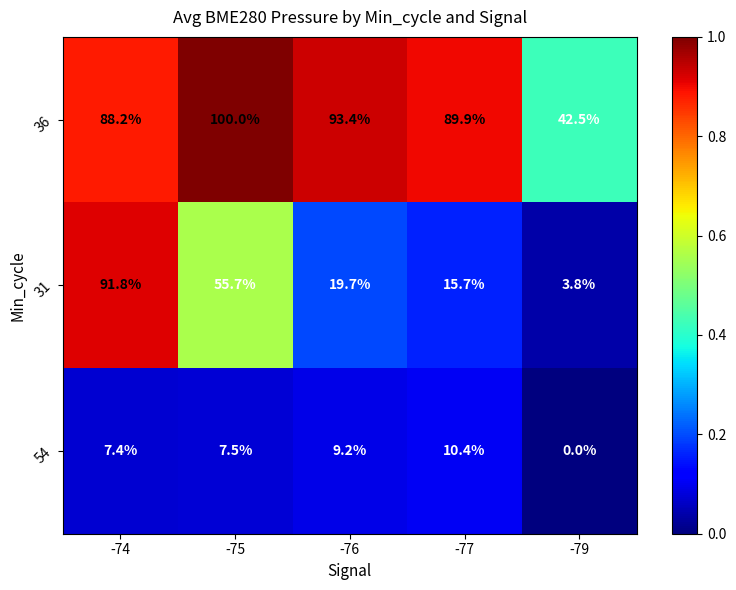

Which label corresponds to the largest value in the chart?

-75